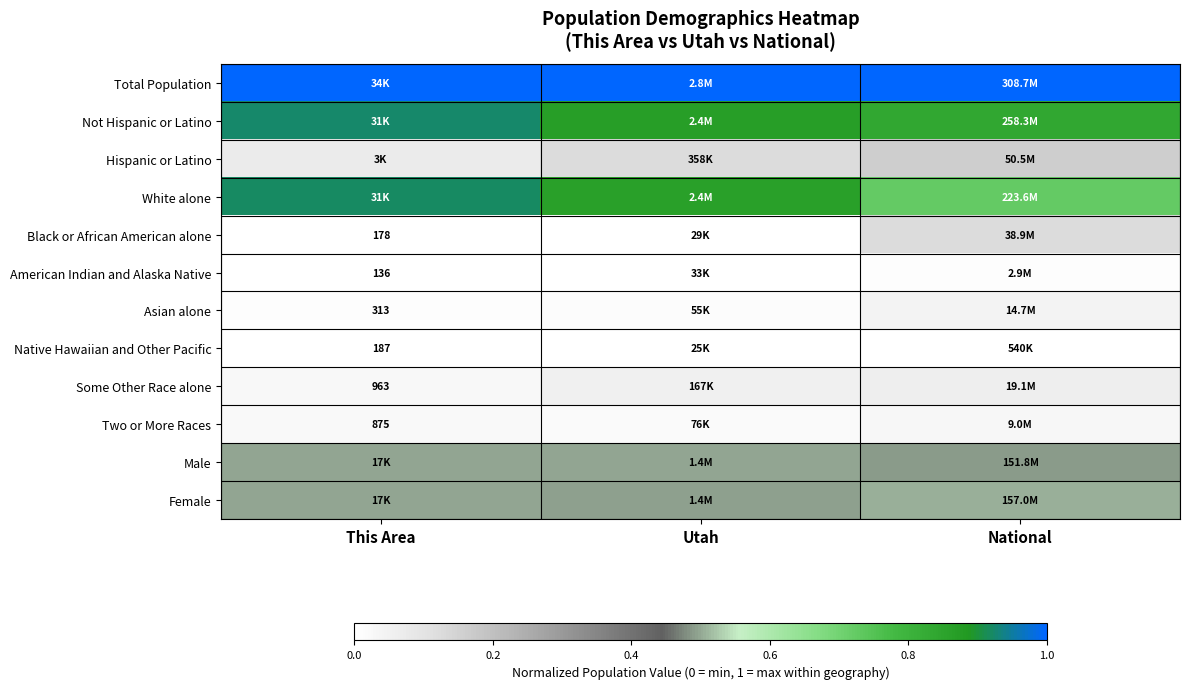

What is the average value of the Male series?

0.5